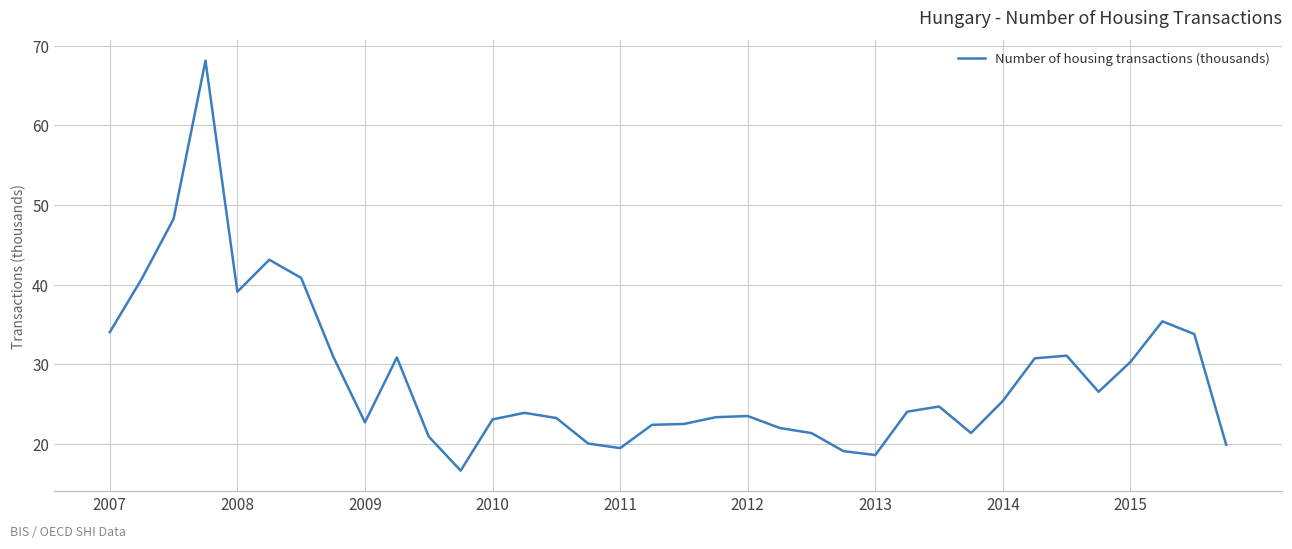

What is the maximum value shown in the chart?

68.1